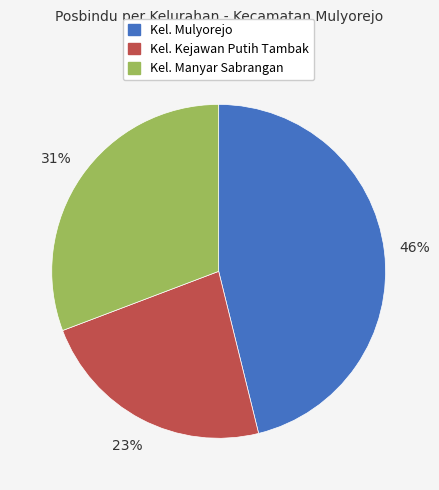

Is there a majority slice in this chart?

No